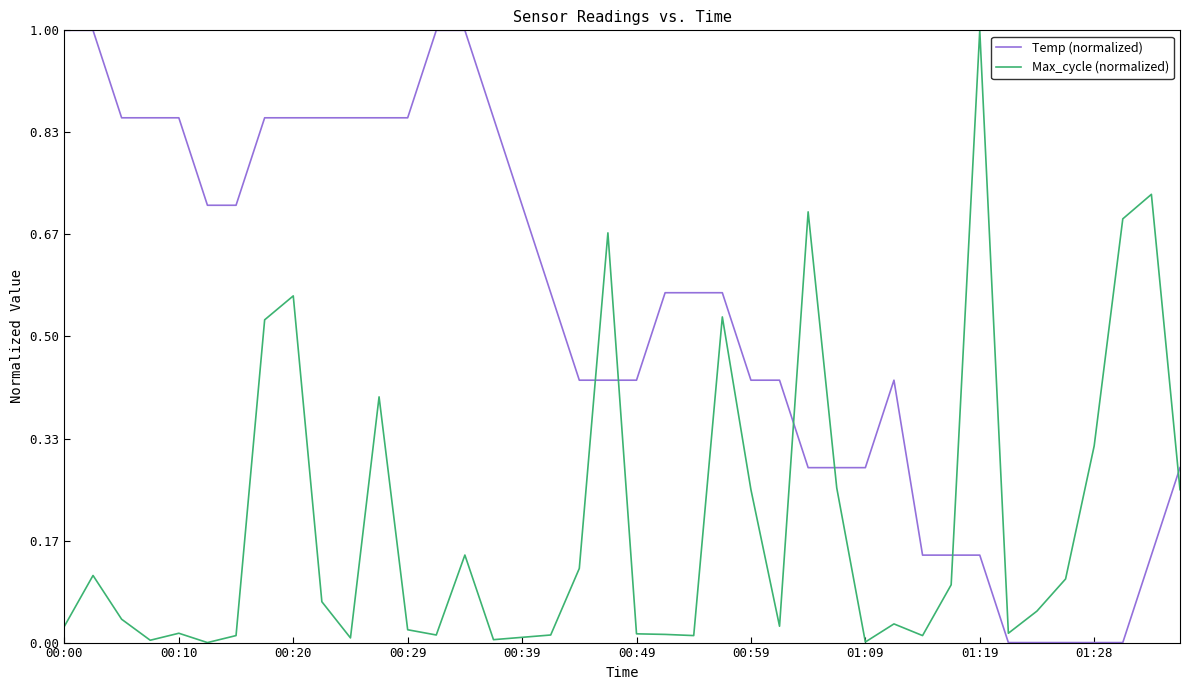

List the series in order of their overall mean, highest first.

Temp (normalized), Max_cycle (normalized)